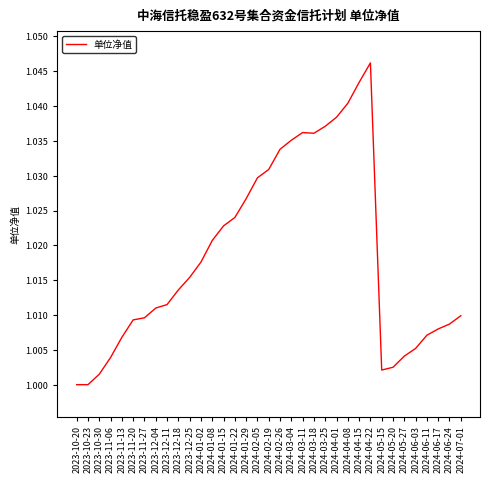

The value at 2024-06-03 is 0.4. True or false?

False